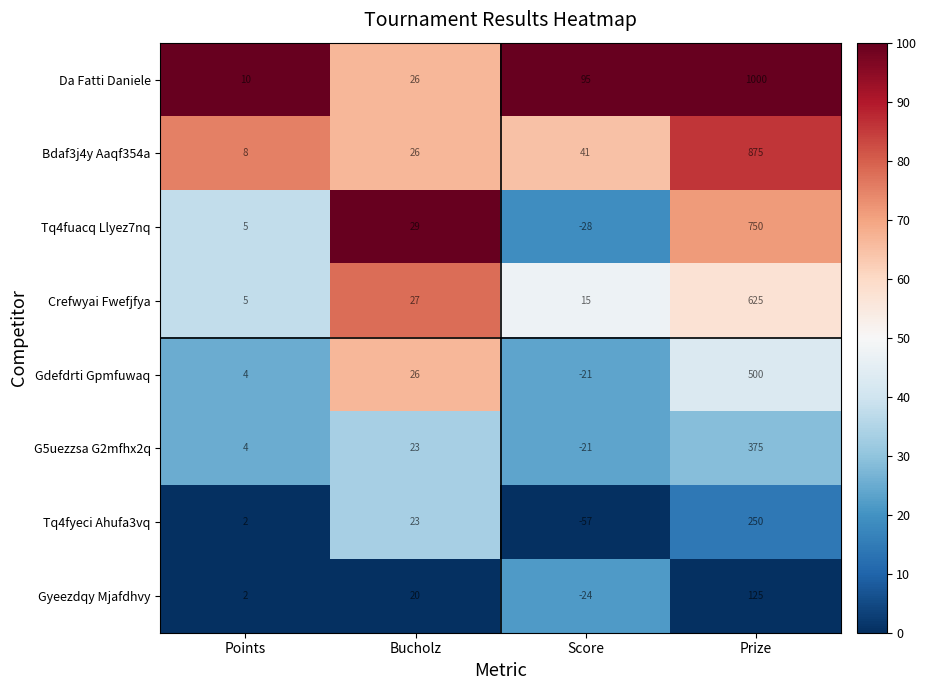

How many distinct data groups are displayed?

8